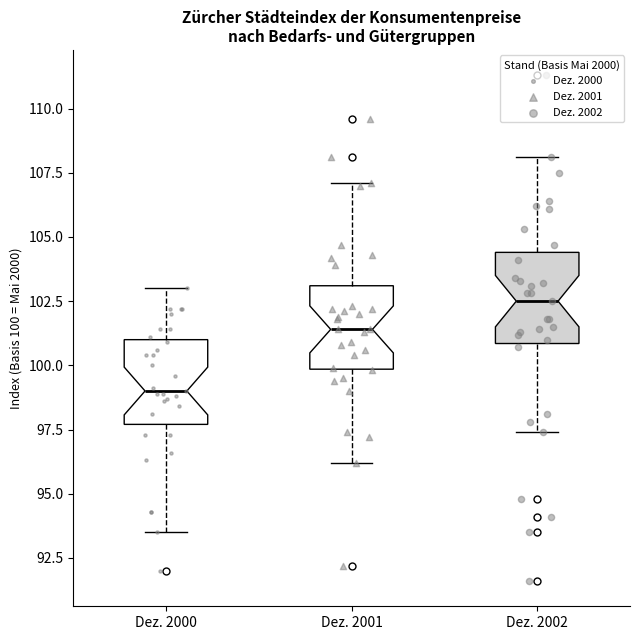

Where does the lower whisker of the box for Dez. 2000 end on the y-axis? The values are not printed on the chart, so give them approximately, as read against the axis.

93.5